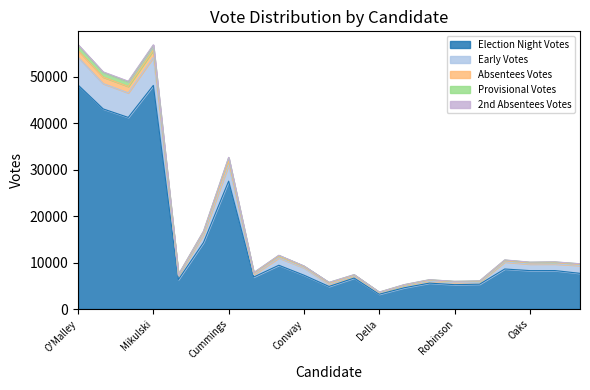

How many categories are shown in the chart?

21